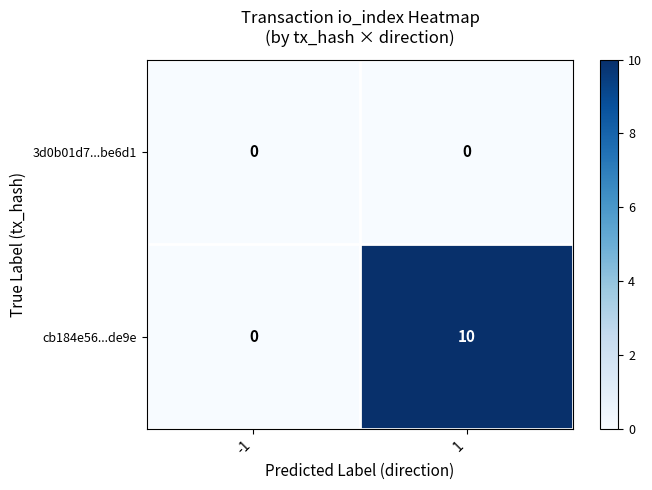

The value of 3d0b01d7...be6d1 at -1 is 0. True or false?

True